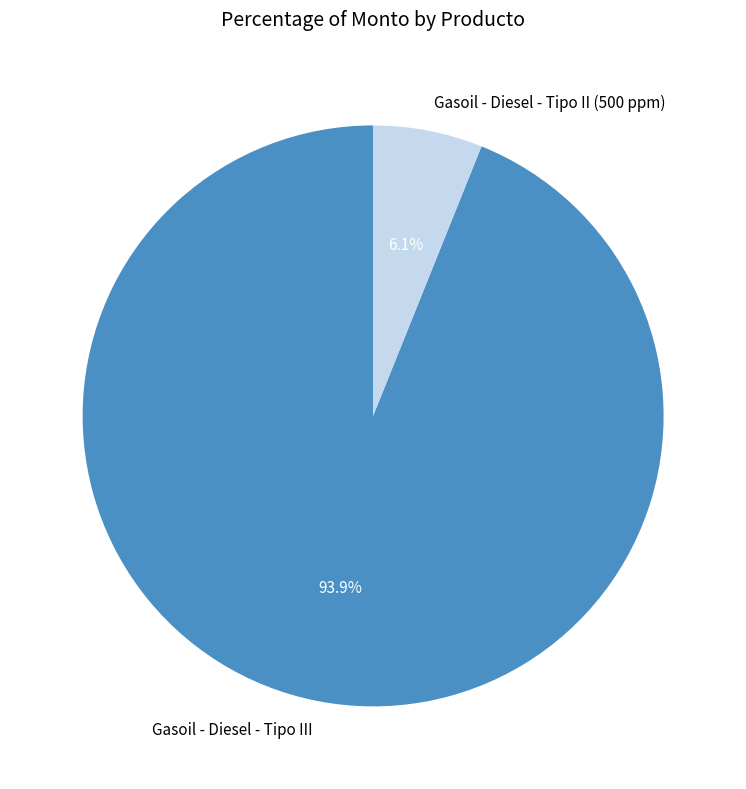

How much of the chart is everything except Gasoil - Diesel - Tipo III?

6.1%